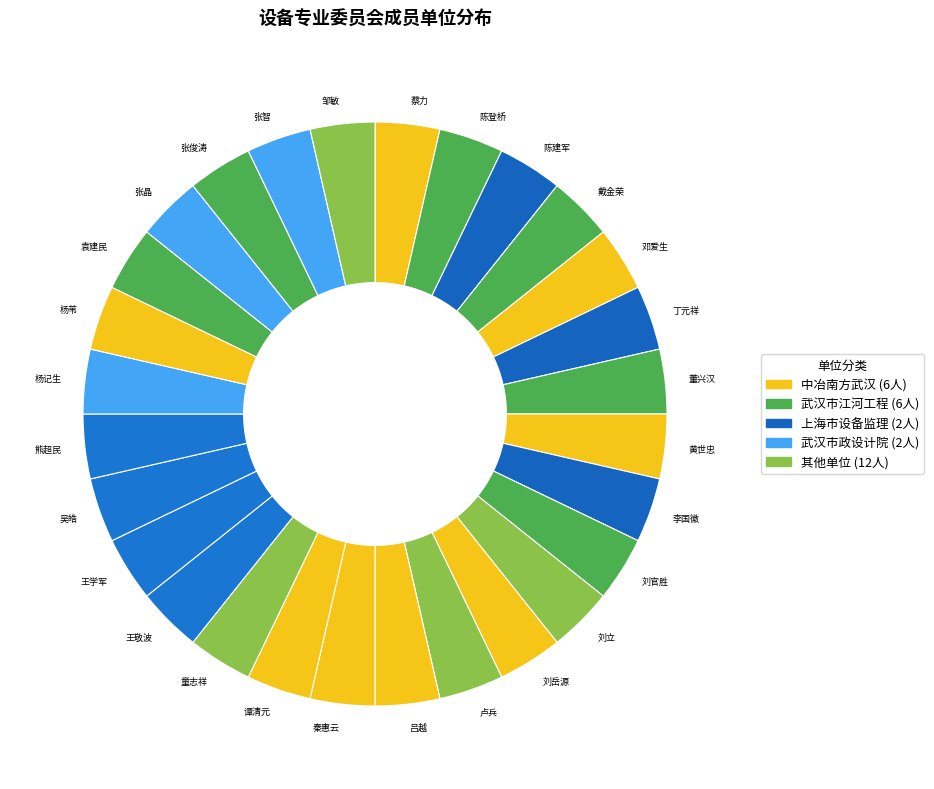

Approximately how many times larger is the value at 陈登桥 compared to 卢兵?

1.0